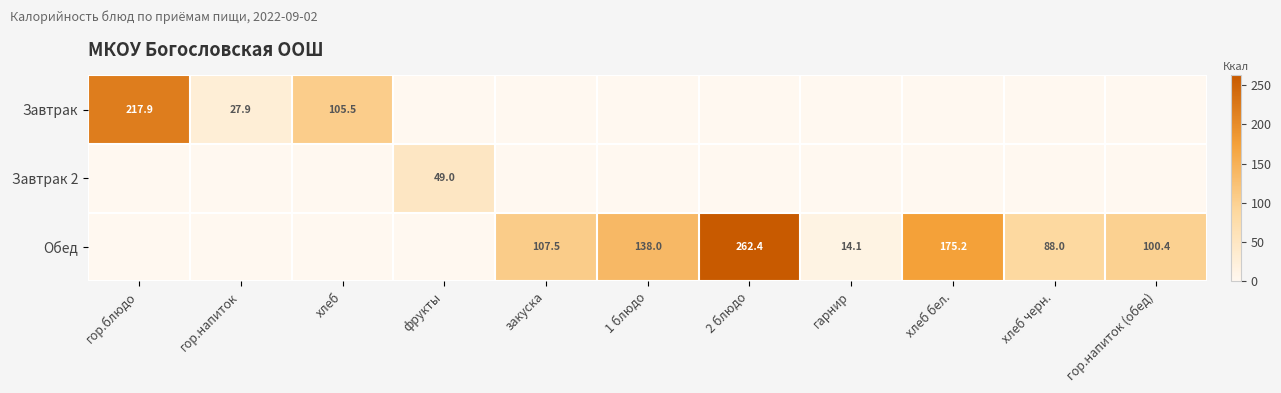

At how many categories does at least one series exceed 24?

10